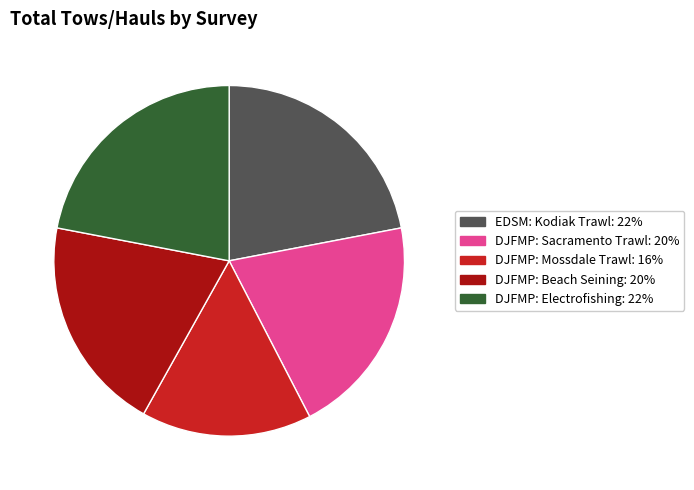

Is there a majority slice in this chart?

No